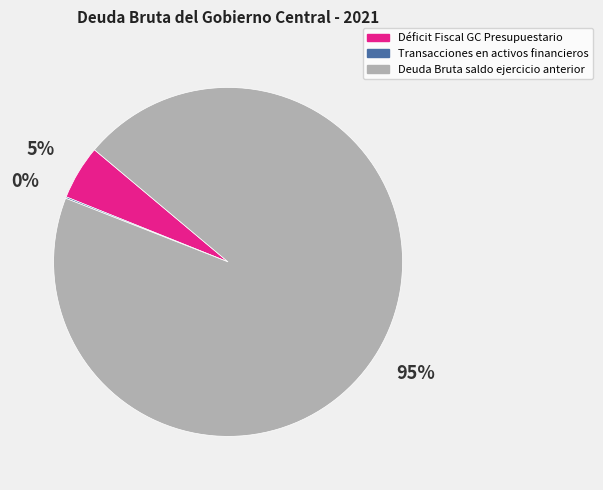

To the nearest percent, what percentage of the pie is Déficit Fiscal GC Presupuestario?

5%